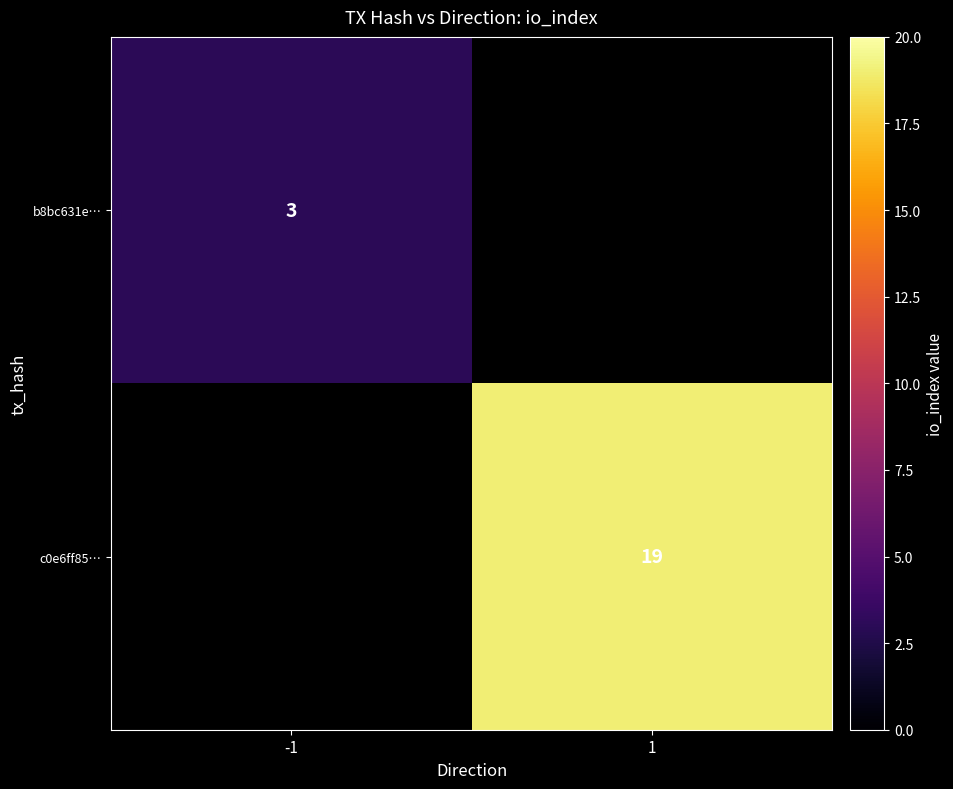

The c0e6ff85… series shows 30 at 1. True or false?

False